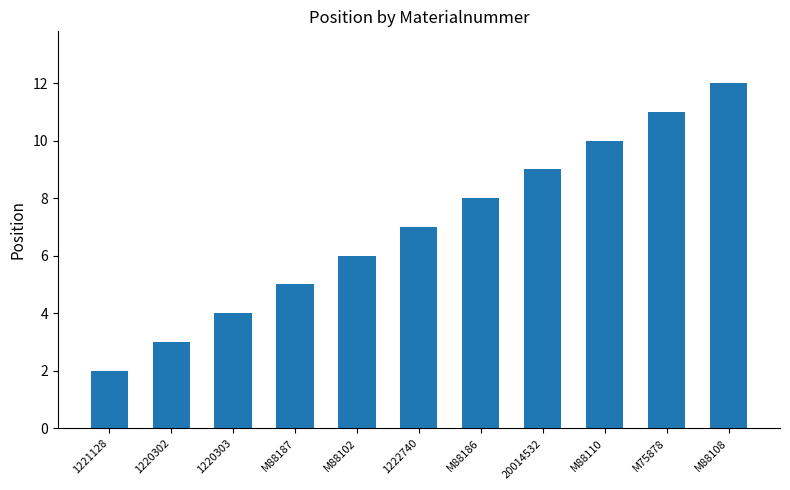

Are the bars grouped side by side (vs. stacked)?

No